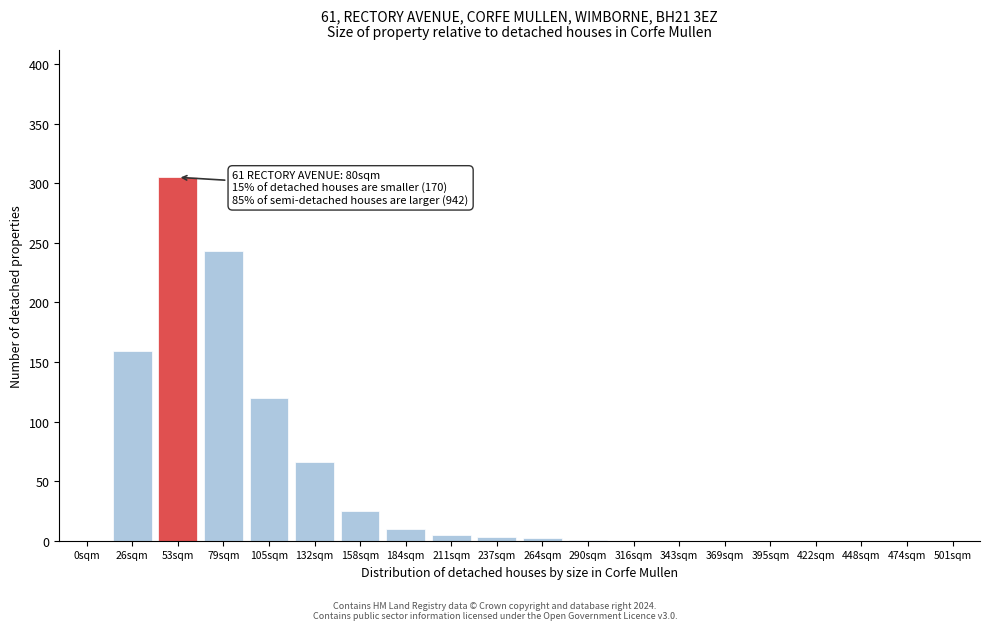

At which category does the chart reach its peak across all series?

53sqm